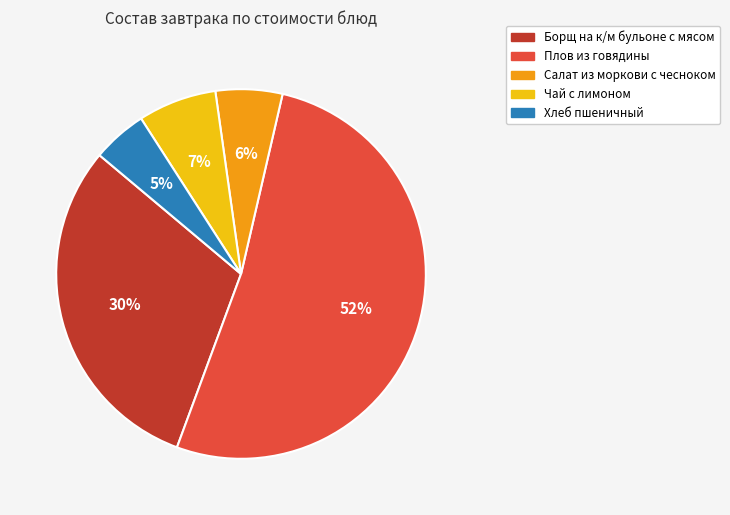

Does any single category account for the majority?

Yes